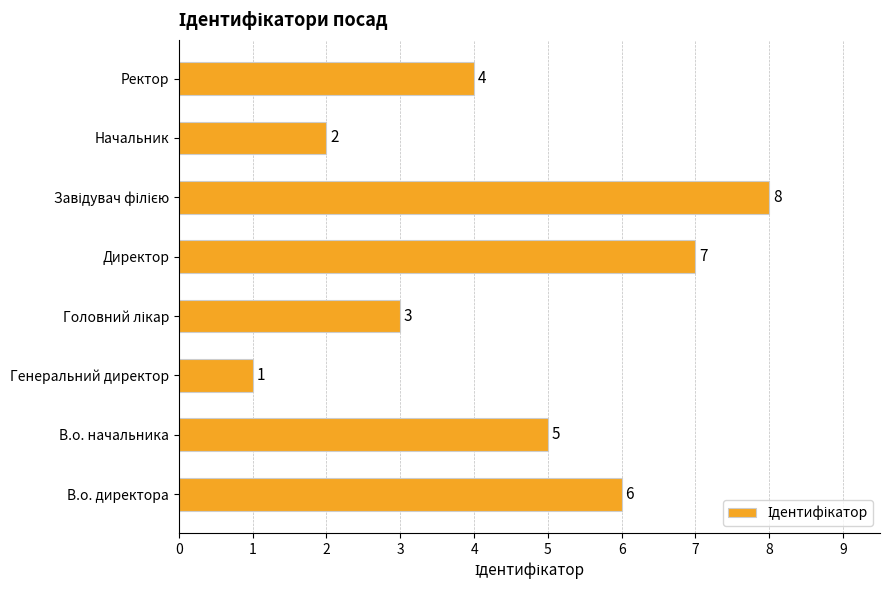

Reading bottom to top, transcribe all the data shown in this chart.

6	5	1	3	7	8	2	4